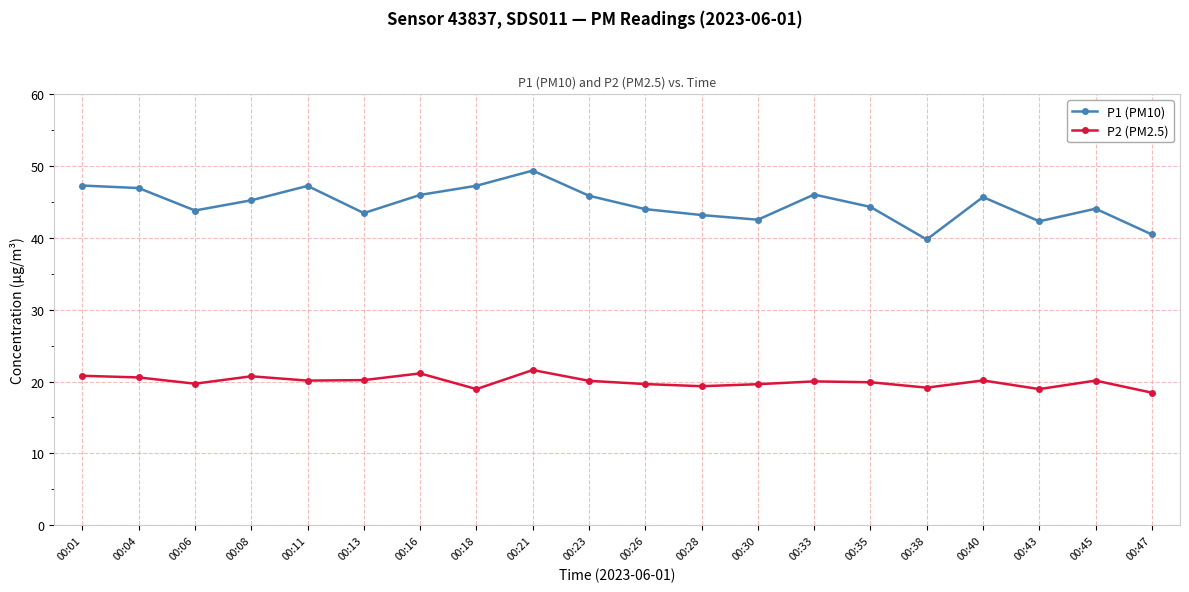

Where does the P1 (PM10) series first go above 45?

00:01